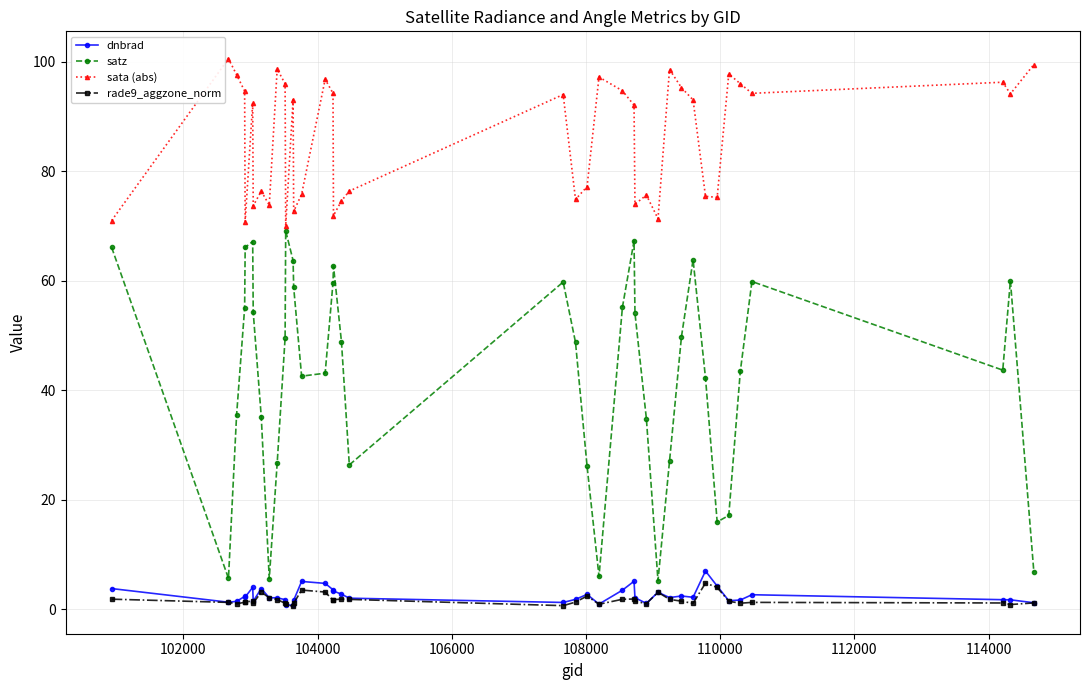

Which series has the widest spread of values?

satz